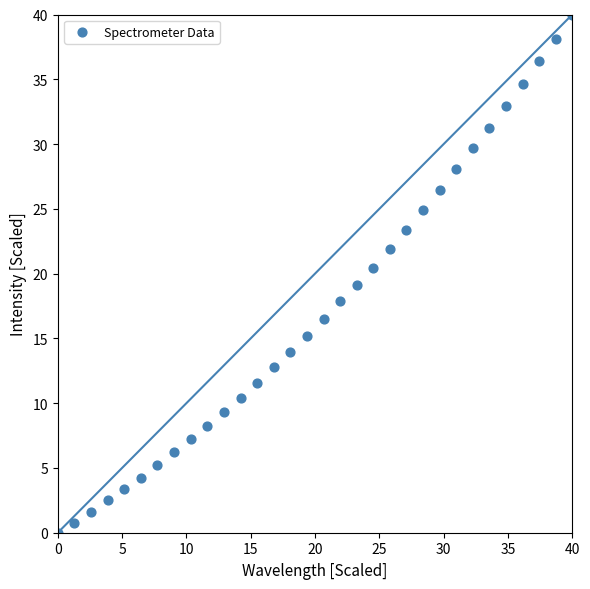

What Y value in the scatter plot is closest to 20?

20.5